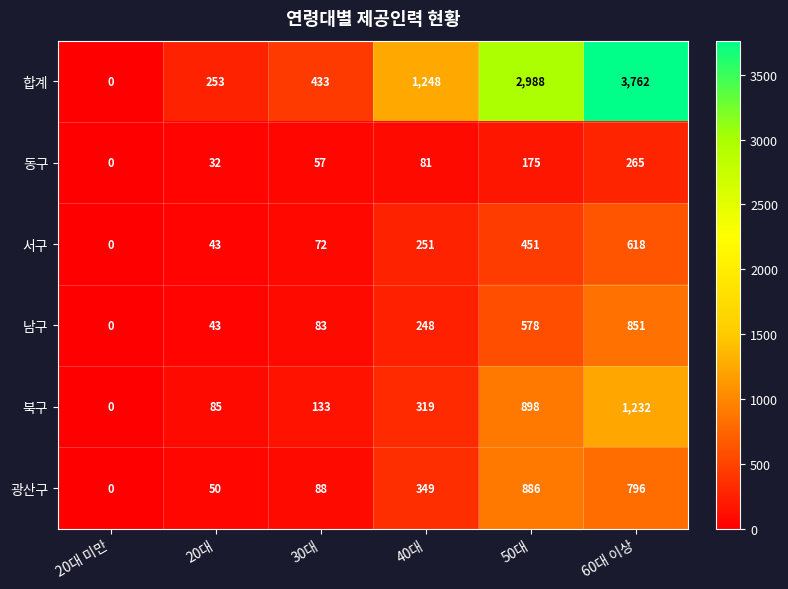

At which label is 남구 closest to 425?

50대